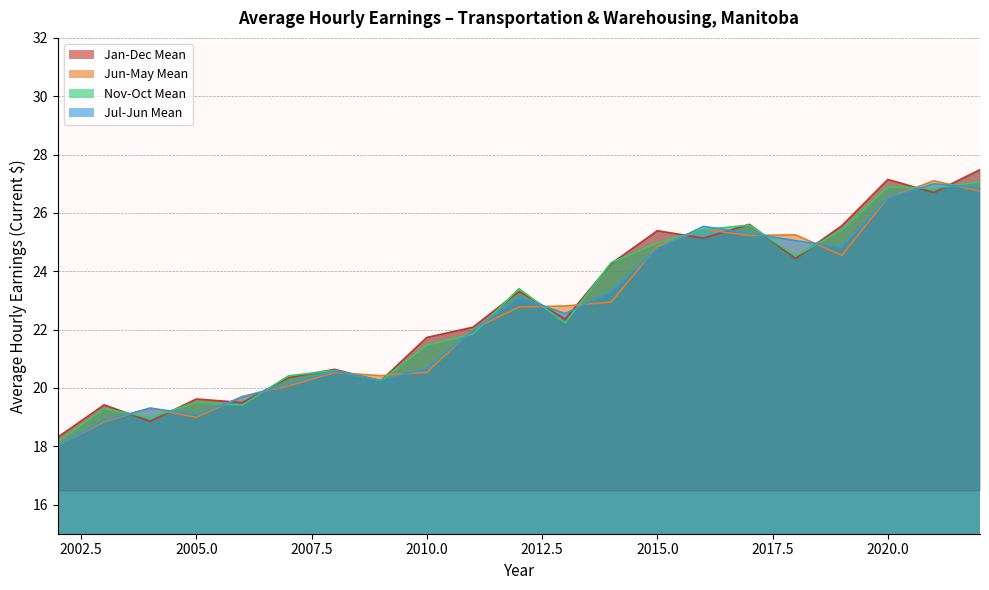

What is the total value across all series at 2015.0?

100.0